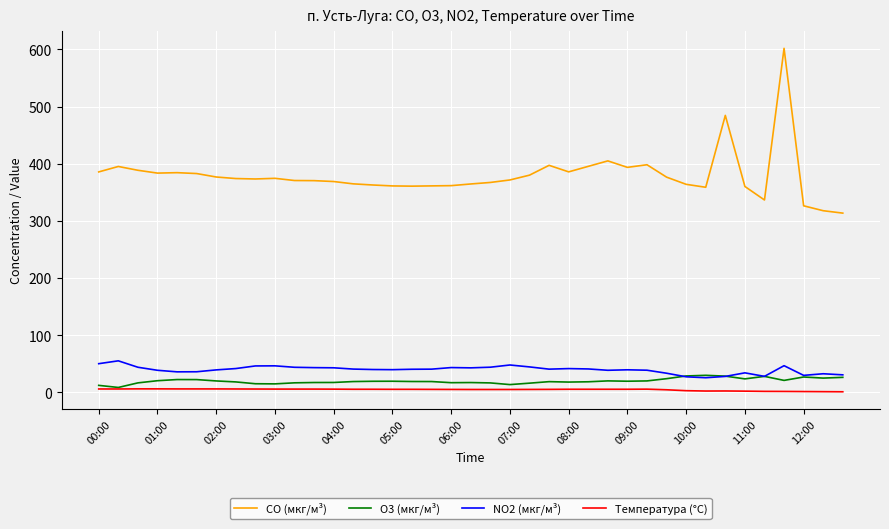

True or false: CO (мкг/м³) and O3 (мкг/м³) cross at least once.

False